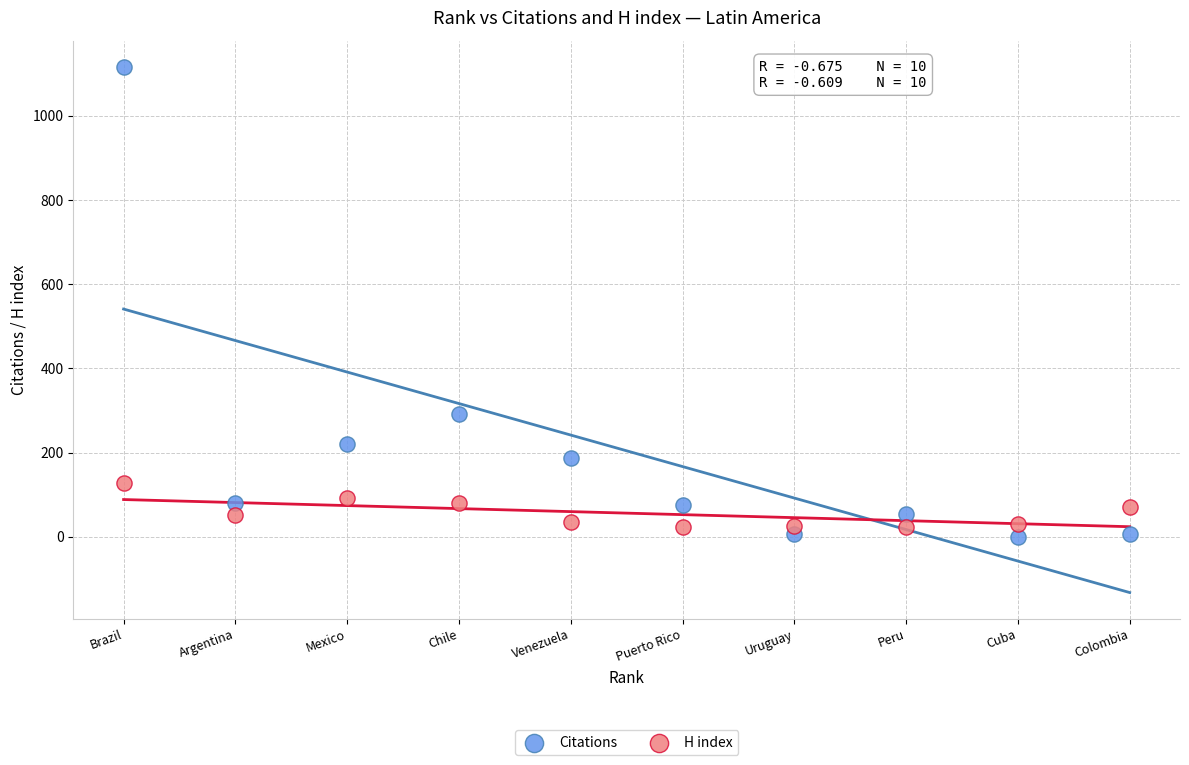

Across all data points, what is the range of X values (max minus min)?

9